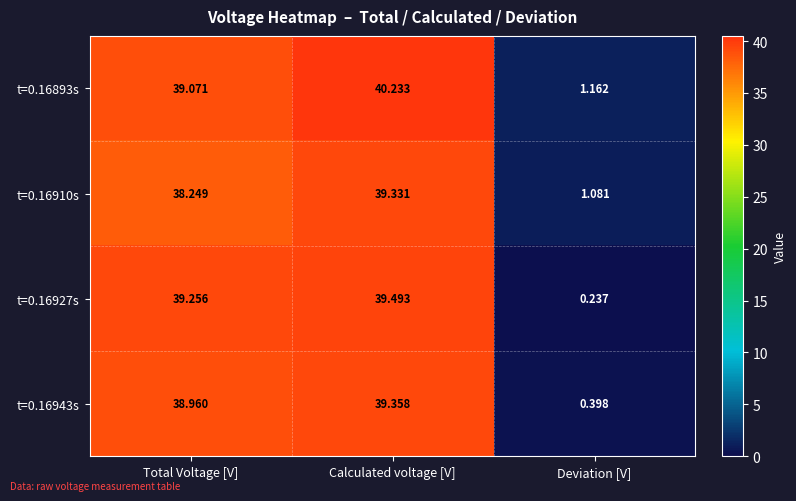

How many values in the t=0.16927s series are below 39?

1